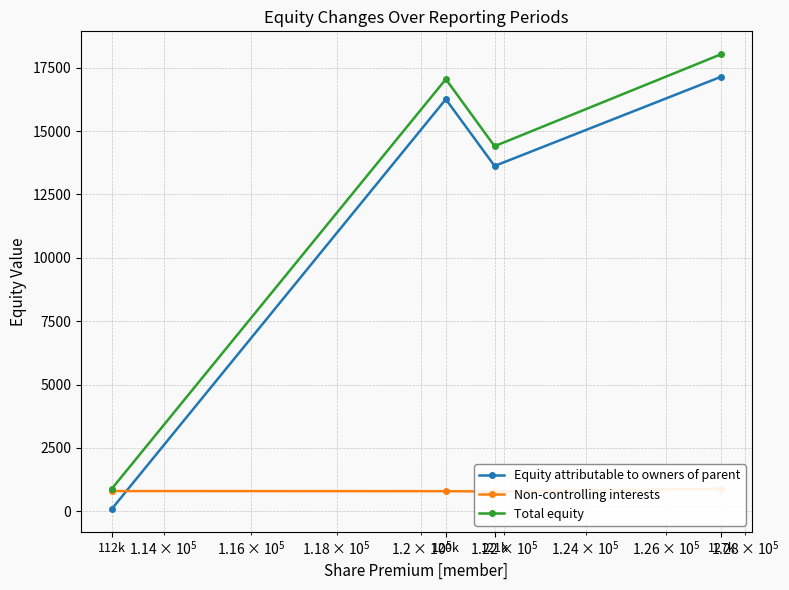

Rank the categories by Total equity value from highest to lowest.

127k, 120k, 121k, 112k